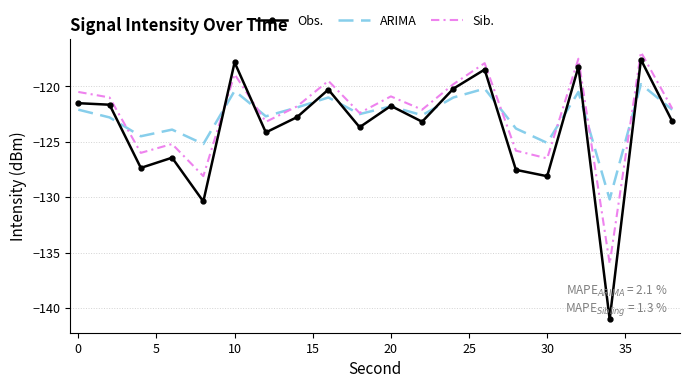

What are all the series names shown in the legend?

Obs., ARIMA, Sib.